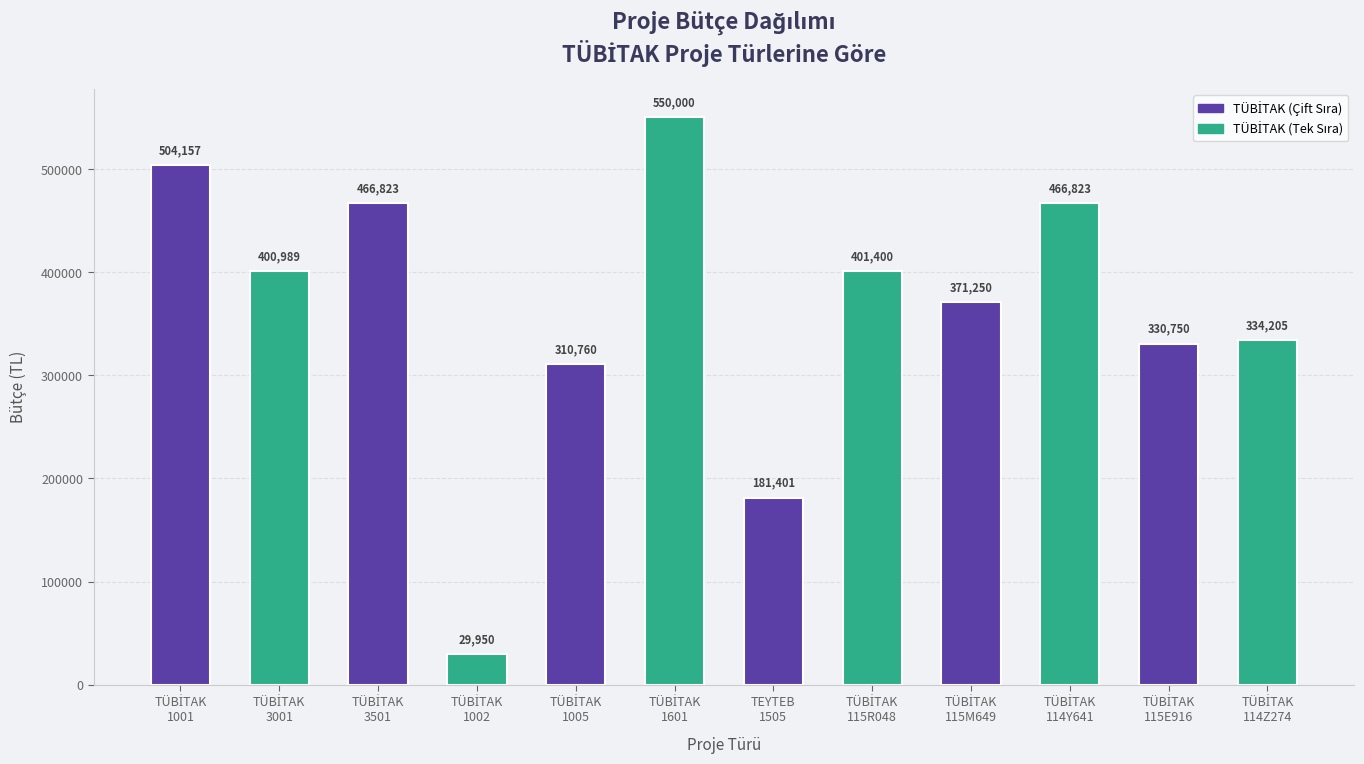

What is the difference between the second highest and minimum values?

474207.0